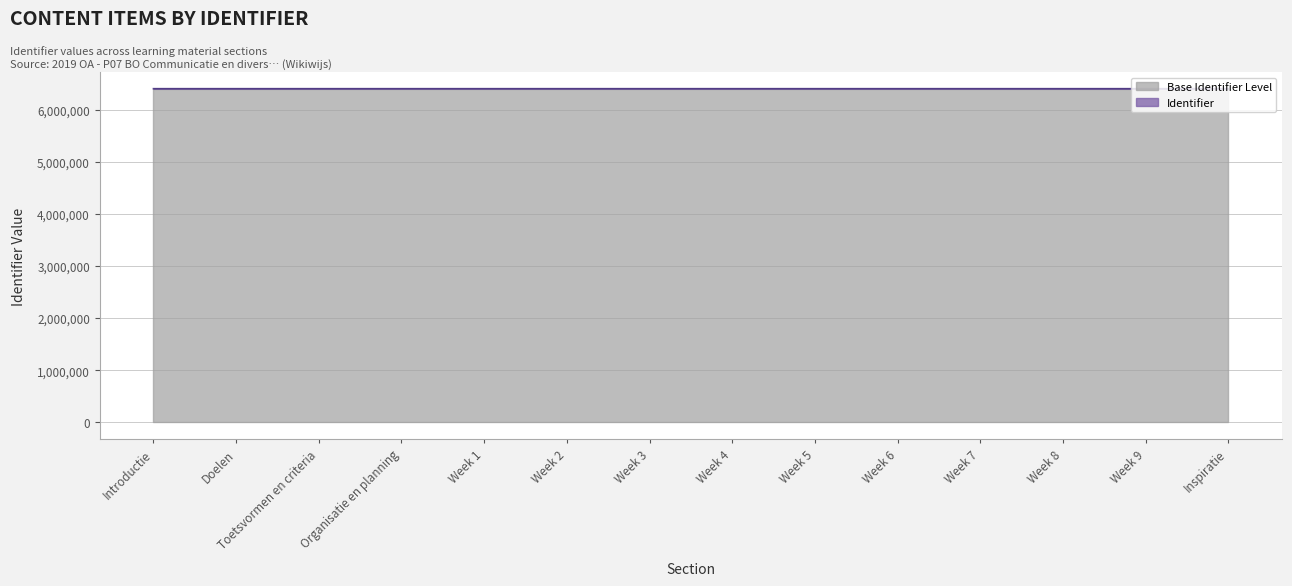

How many values are below 6405698?

7